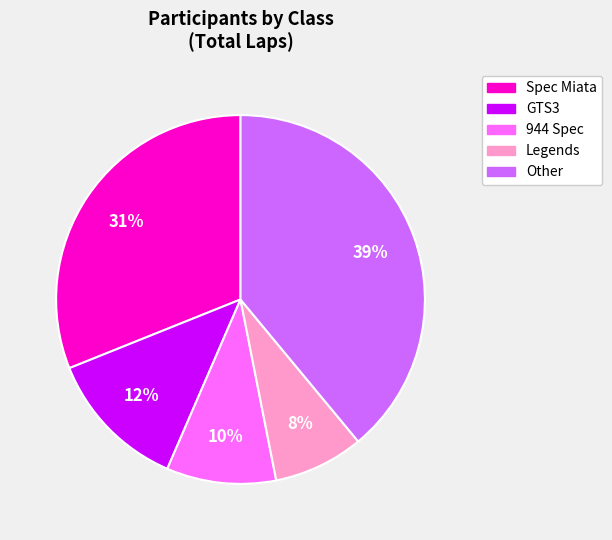

Does any single category account for the majority?

No